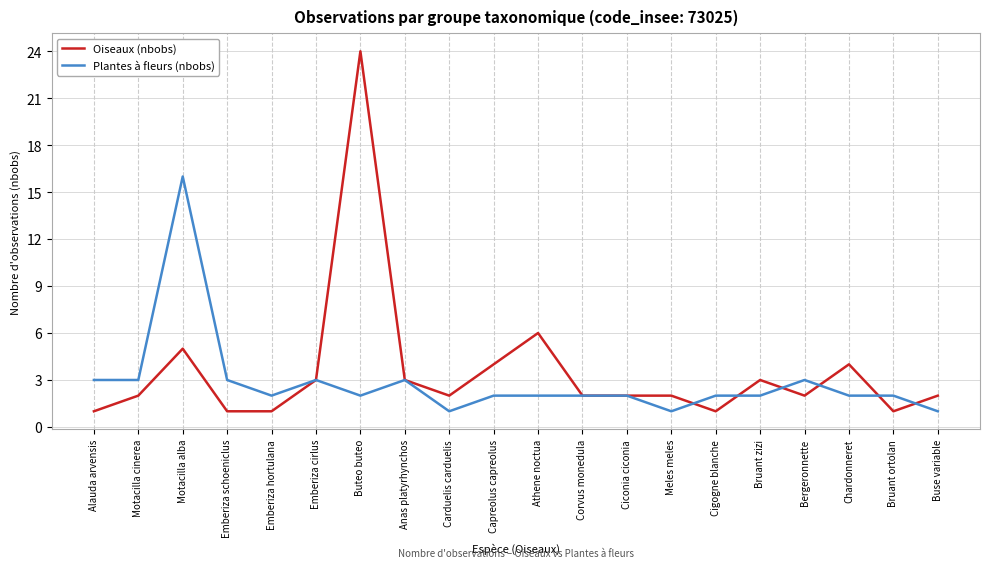

What is the lowest value of the Plantes à fleurs (nbobs) series?

1